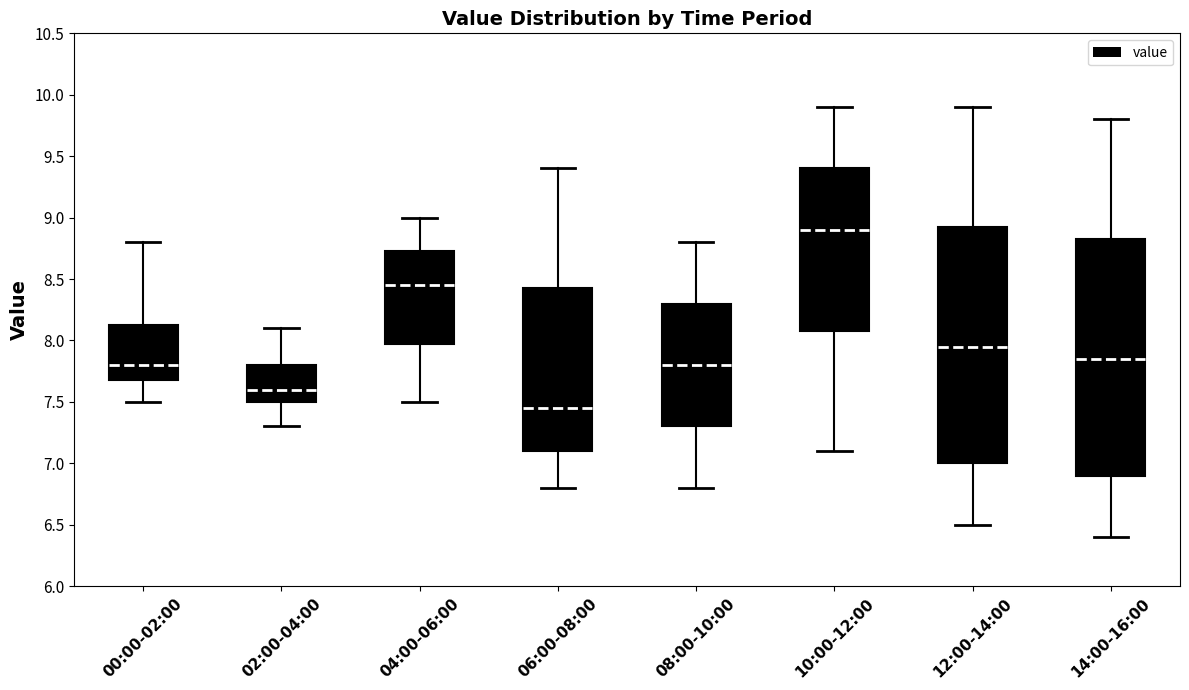

Reading left to right, read every box against the y-axis: the position of its median line, the range the box covers, and the ends of its whiskers. The values are not printed on the chart, so give them approximately, as read against the axis.

00:00-02:00: median 7.80, box 7.70 to 8.15, whiskers 7.50 to 8.80
02:00-04:00: median 7.60, box 7.50 to 7.80, whiskers 7.30 to 8.10
04:00-06:00: median 8.45, box 8.00 to 8.75, whiskers 7.50 to 9.00
06:00-08:00: median 7.45, box 7.10 to 8.45, whiskers 6.80 to 9.40
08:00-10:00: median 7.80, box 7.30 to 8.30, whiskers 6.80 to 8.80
10:00-12:00: median 8.90, box 8.10 to 9.40, whiskers 7.10 to 9.90
12:00-14:00: median 7.95, box 7.00 to 8.95, whiskers 6.50 to 9.90
14:00-16:00: median 7.85, box 6.90 to 8.85, whiskers 6.40 to 9.80